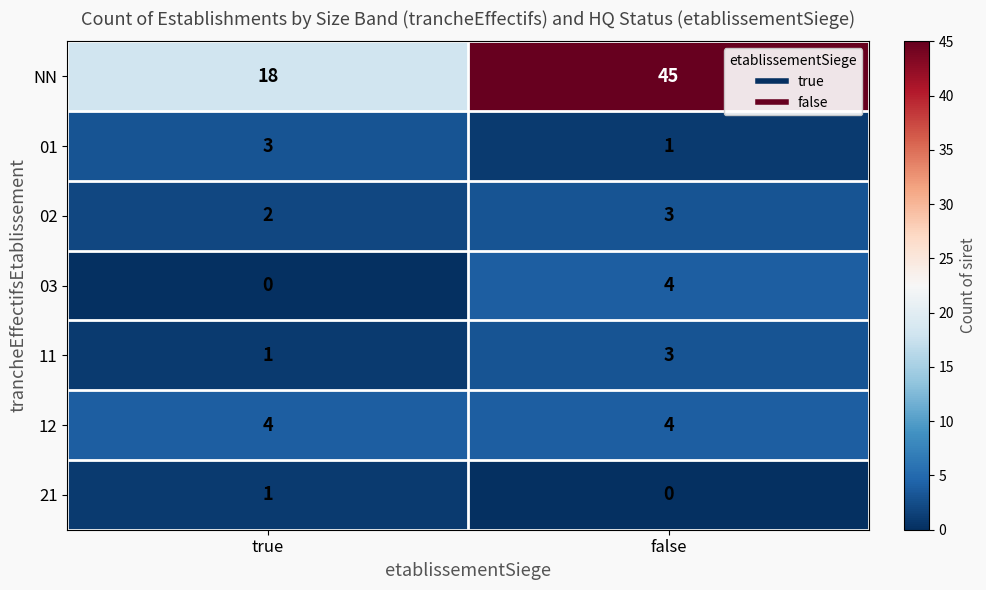

Reading right to left, transcribe all the data shown in this chart.

NN: 45	18
01: 1	3
02: 3	2
03: 4	0
11: 3	1
12: 4	4
21: 0	1